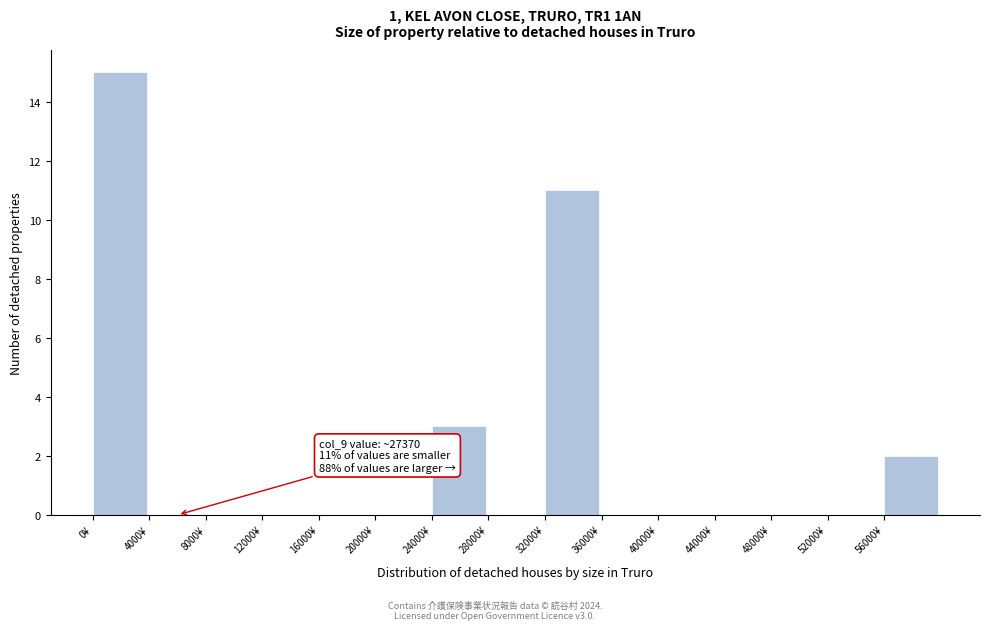

Over which range of the x-axis is the bar tallest?

0 to 4000